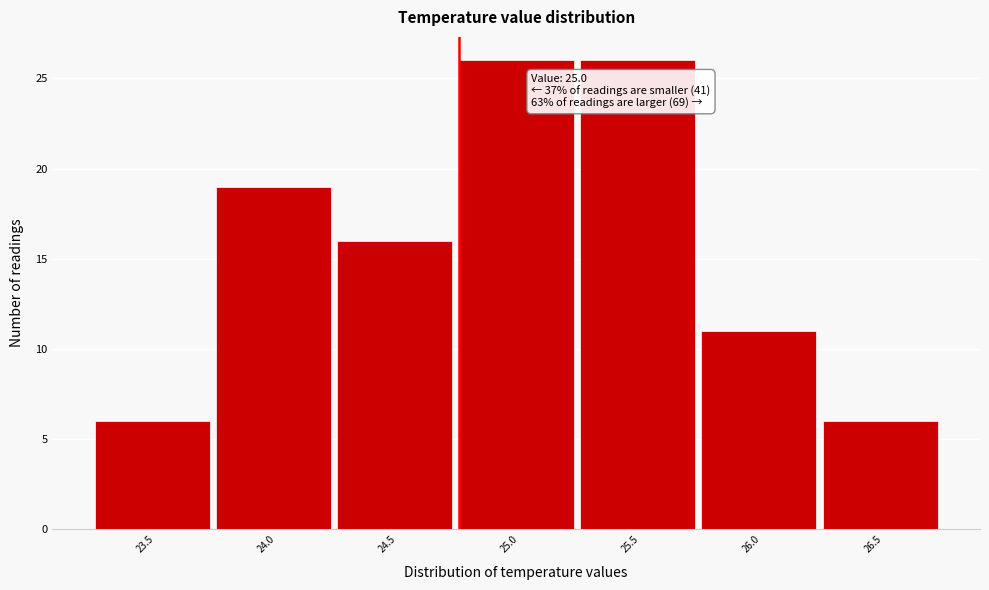

Reading left to right, list all the values displayed in this chart.

6	19	16	26	26	11	6